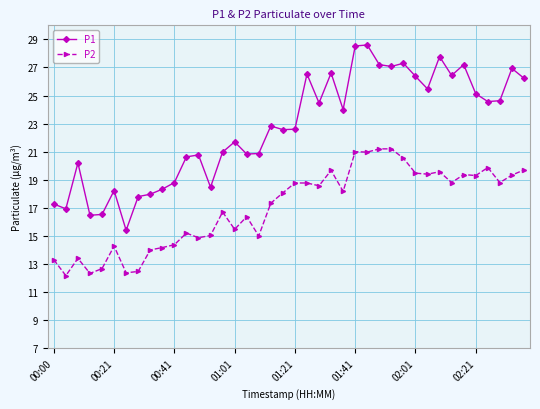

What is the difference between the maximum and minimum values in the P1 series?

13.2